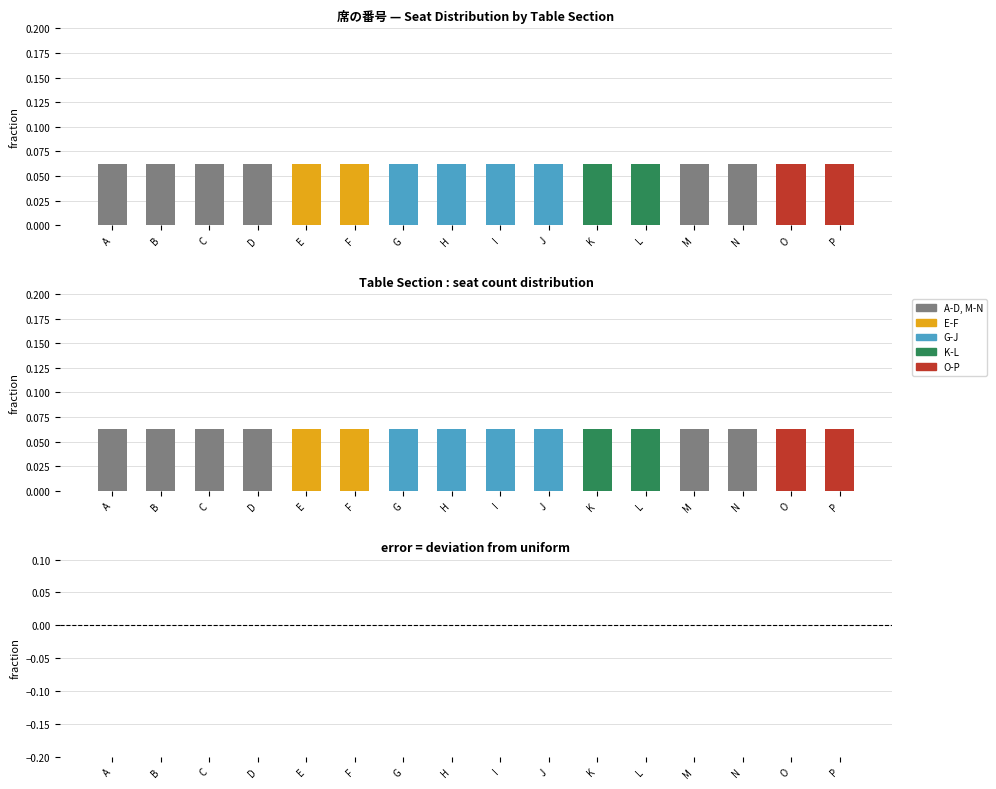

What is the greatest value displayed?

0.1